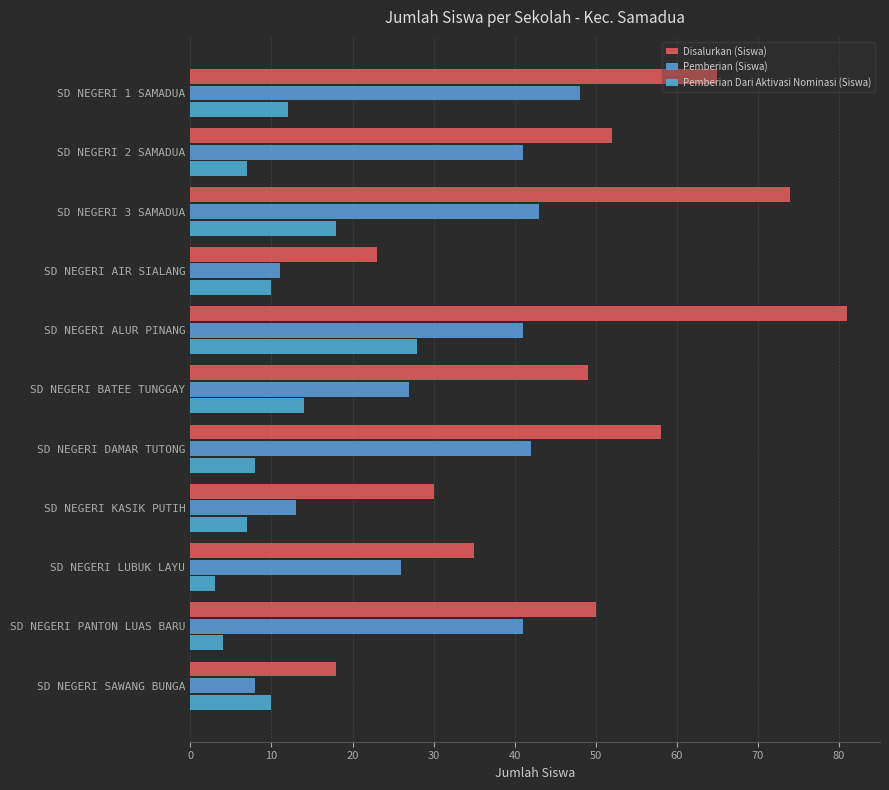

What is the minimum value for Pemberian (Siswa)?

8